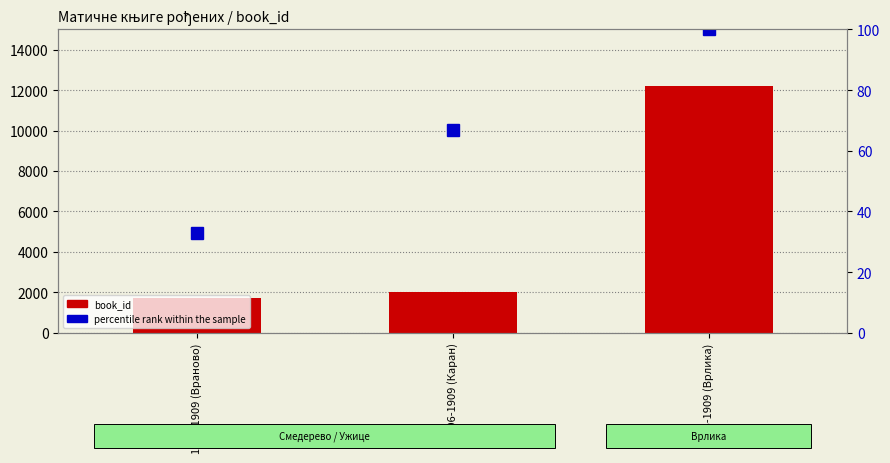

How many data points does each series have?

3